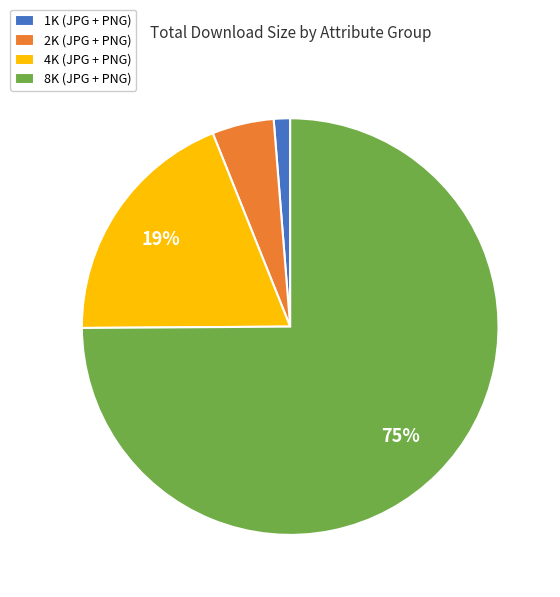

Between 1K (JPG + PNG) and 2K (JPG + PNG), which is larger?

2K (JPG + PNG)